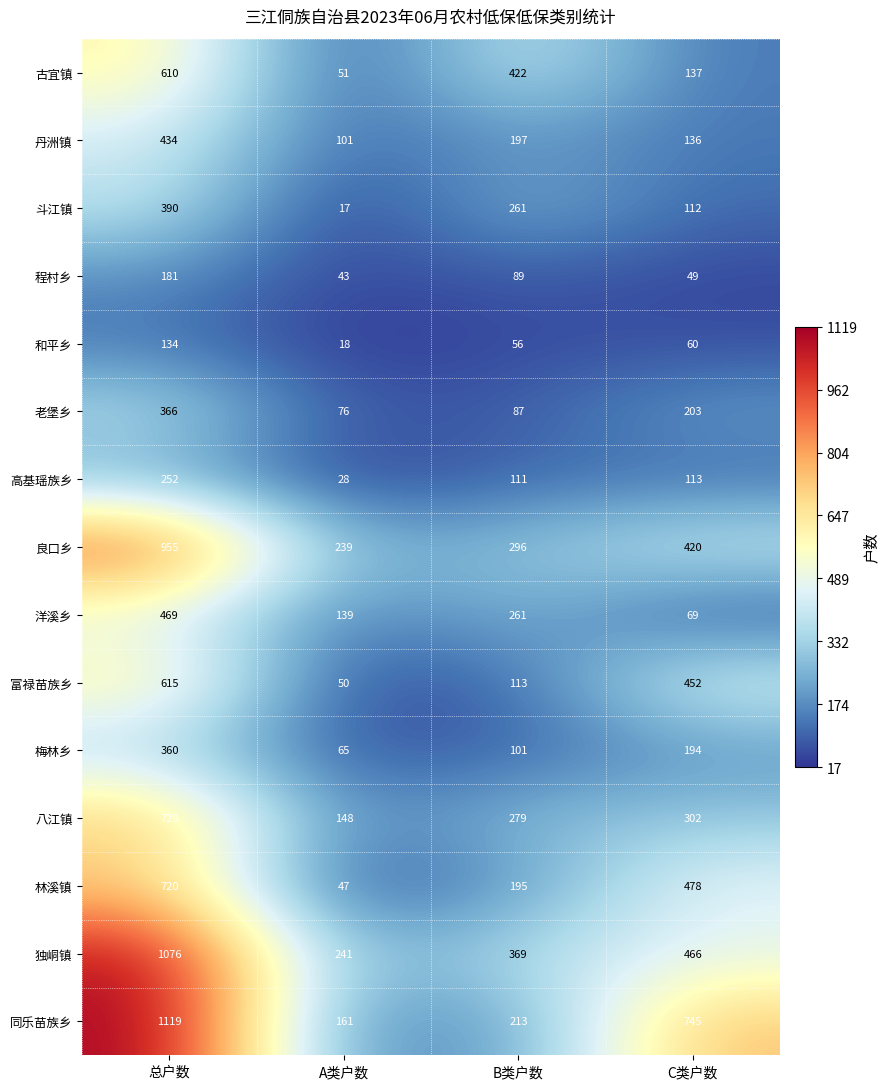

What is the spread (max minus min) of values at C类户数?

696